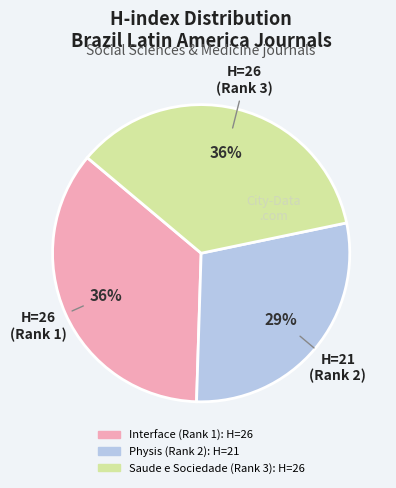

Which category has the smallest portion of the pie?

Physis (Rank 2)